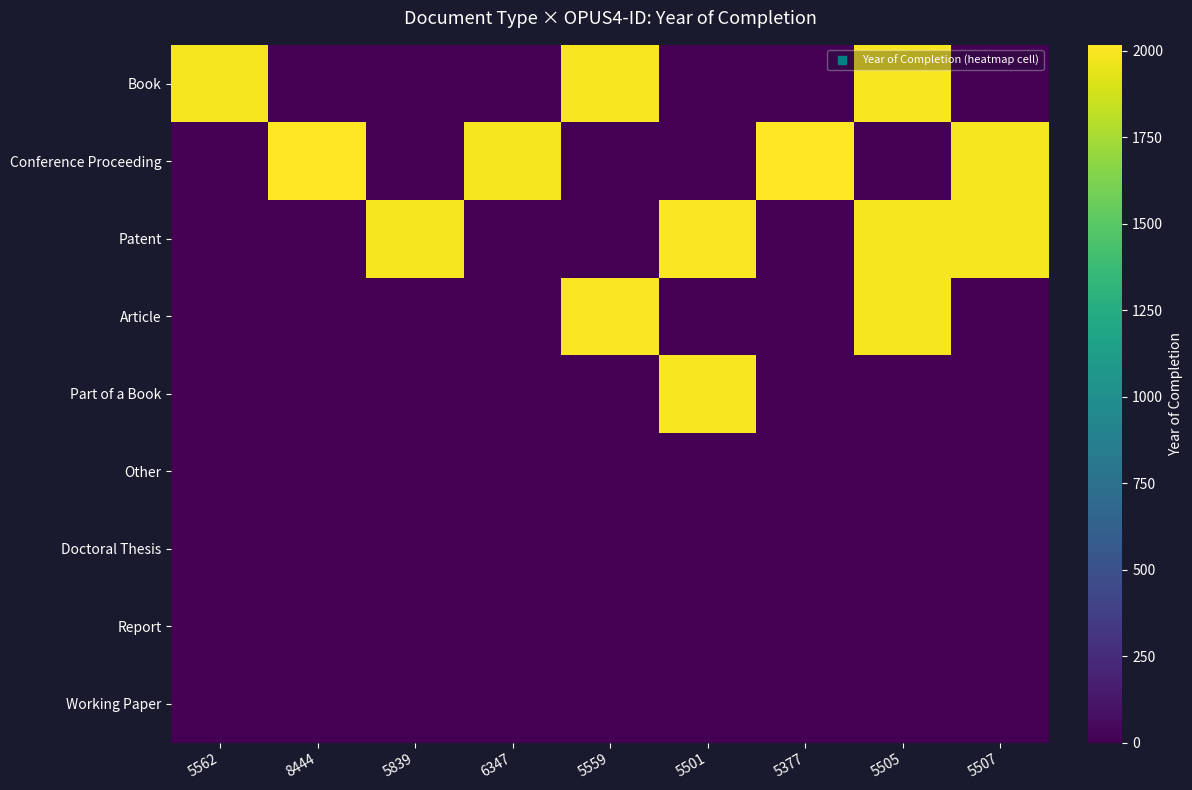

Rank the series at 6347 from highest to lowest value.

Conference Proceeding, Book, Patent, Article, Part of a Book, Other, Doctoral Thesis, Report, Working Paper